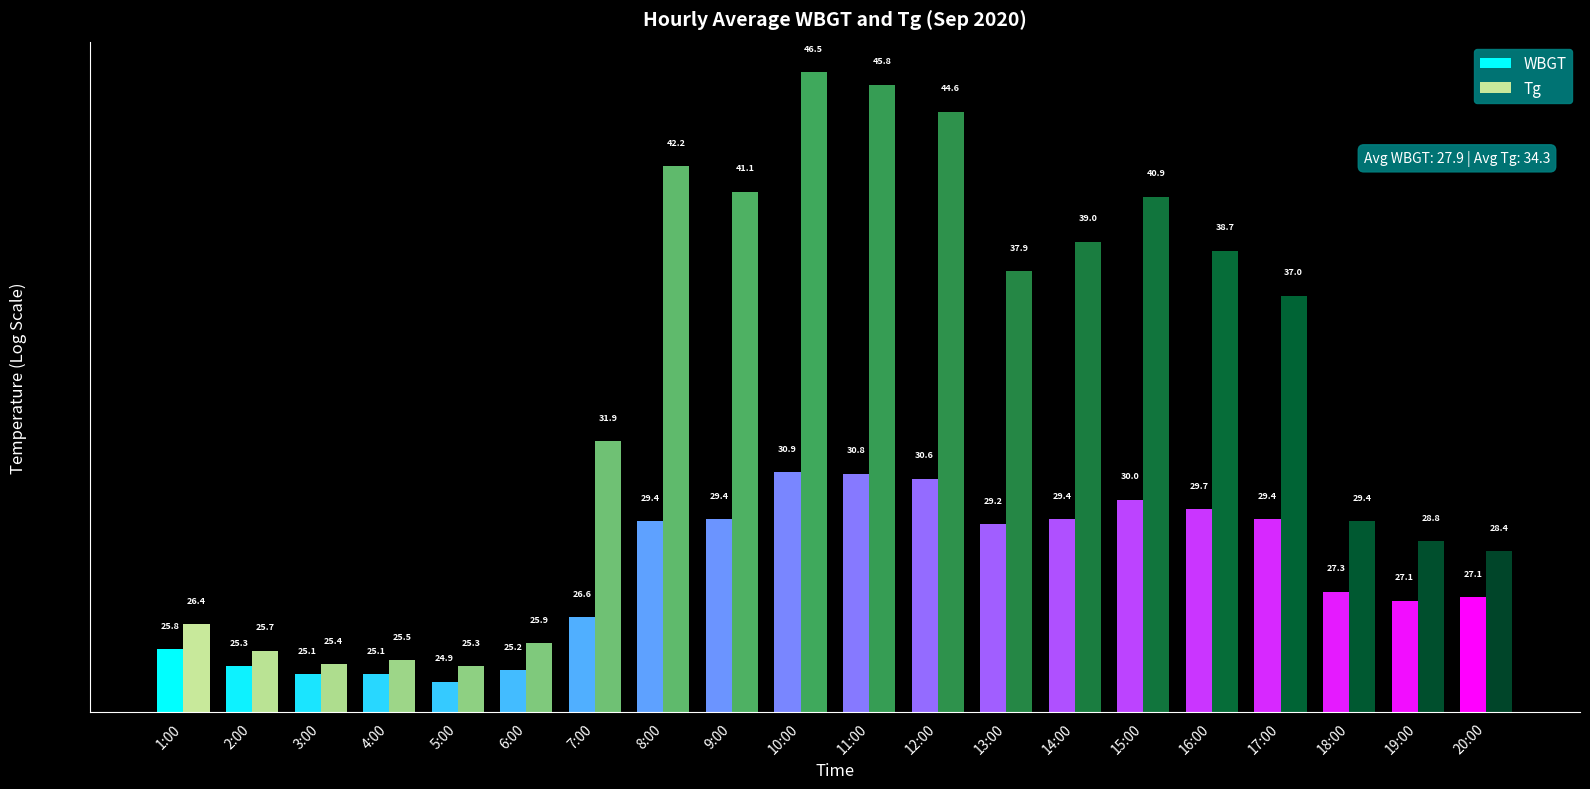

Which series has the largest total across all categories?

Tg